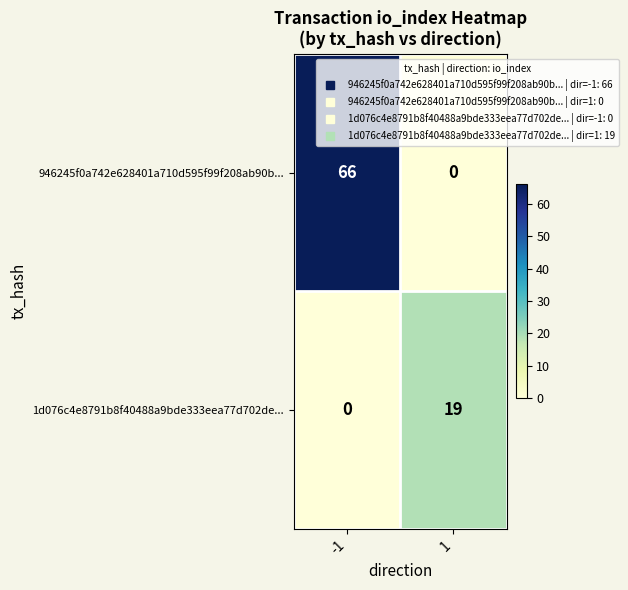

What is the total value across all series at -1?

66